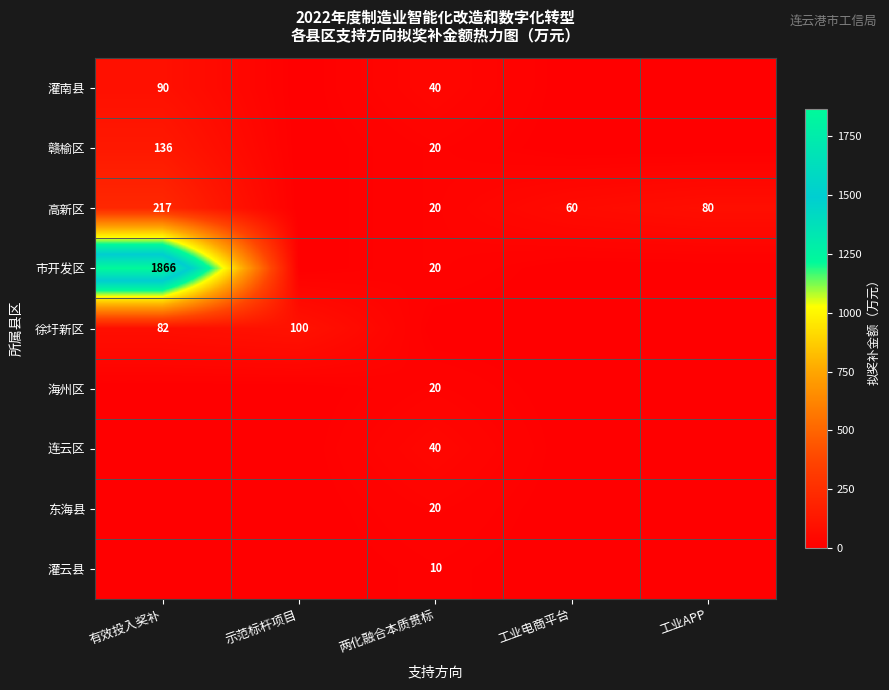

Is the value of 高新区 at 两化融合本质贯标 greater than the value of 灌云县 at 两化融合本质贯标?

Yes